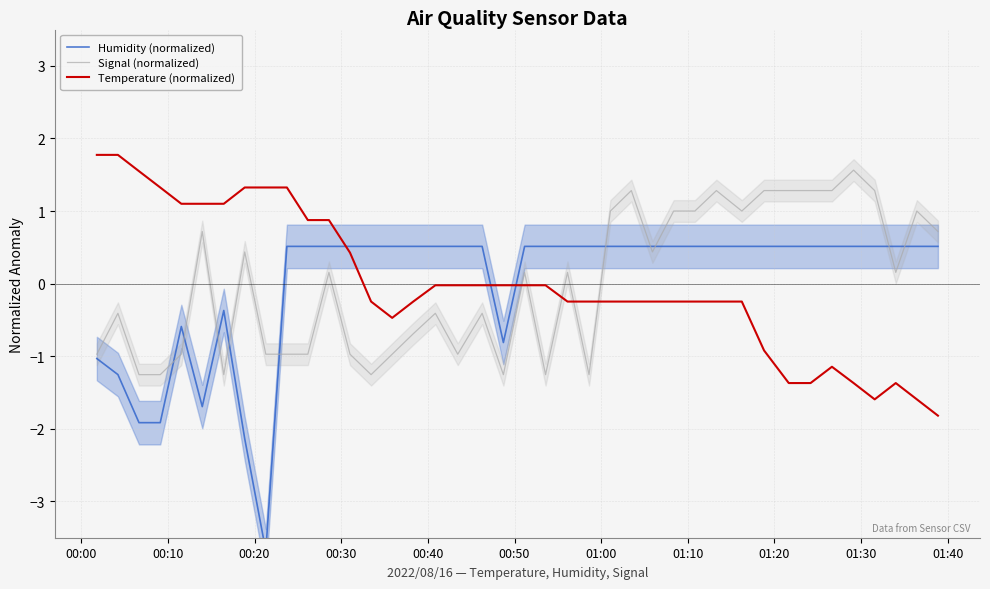

True or false: Signal (normalized) and Temperature (normalized) intersect in this chart.

True